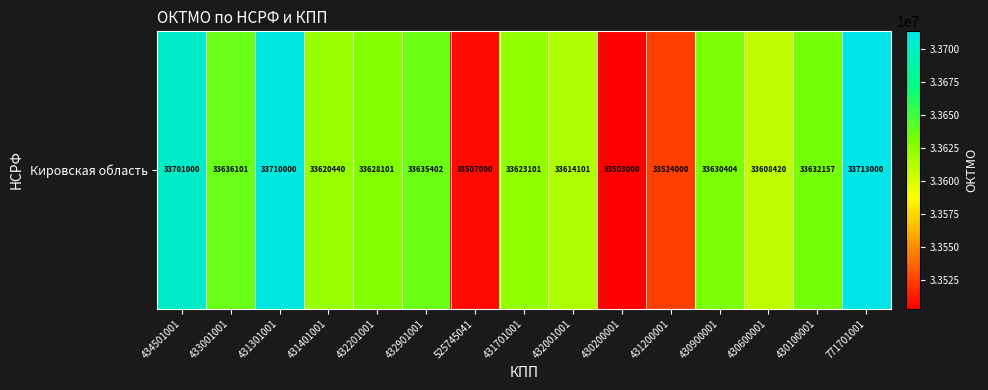

Which label corresponds to the largest value in the chart?

771701001